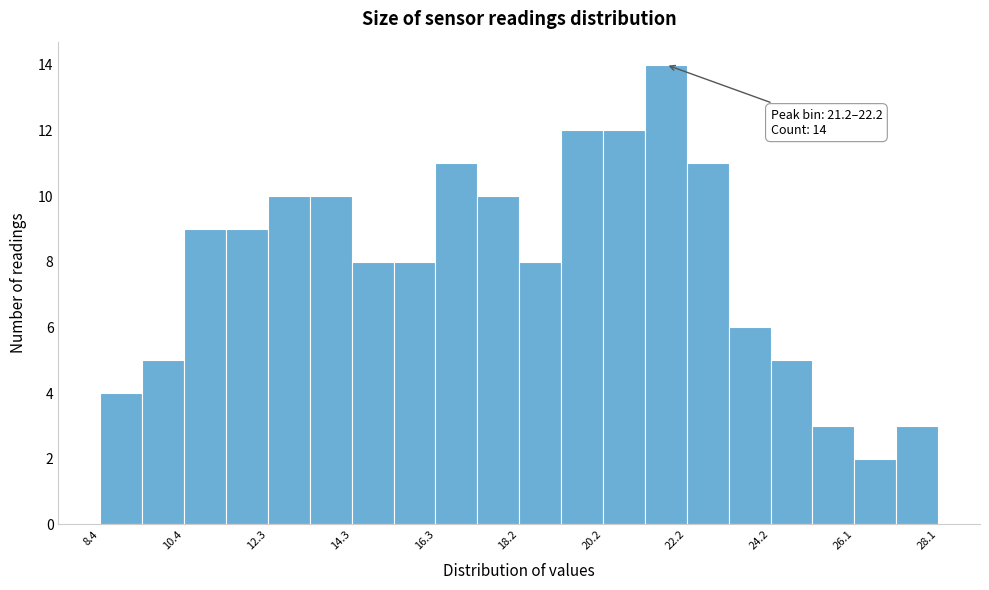

Which range on the x-axis has the tallest bar?

21.2 to 22.2